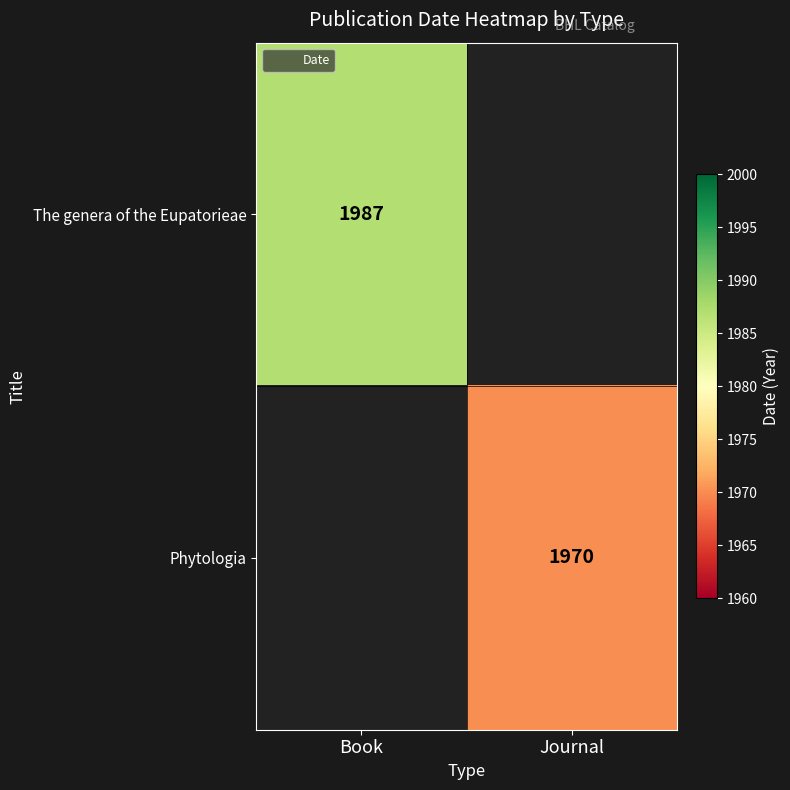

List the series in order of their peak value, highest first.

The genera of the Eupatorieae, Phytologia